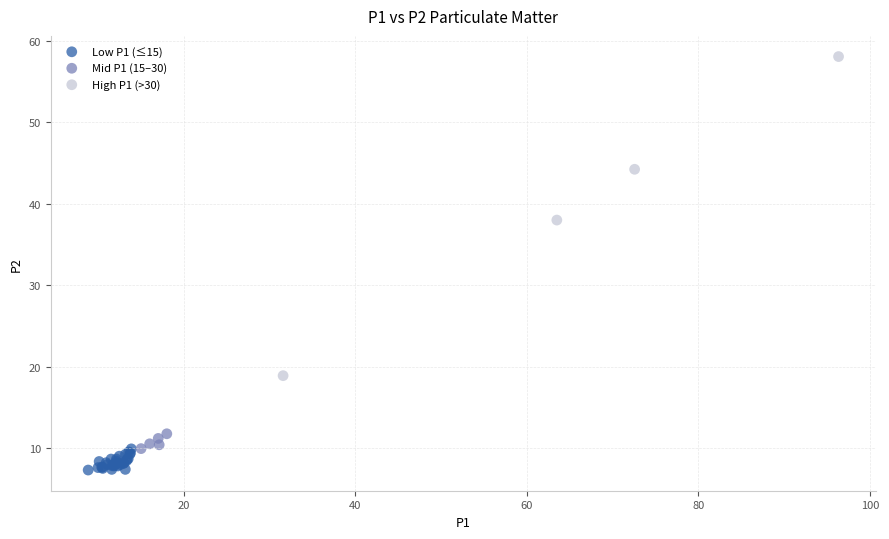

Which series has the widest spread of Y values?

High P1 (>30)